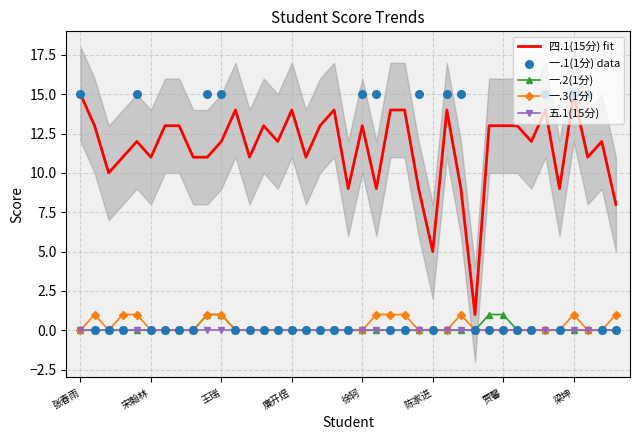

True or false: 五.1(15分) and 四.1(15分) fit intersect in this chart.

False